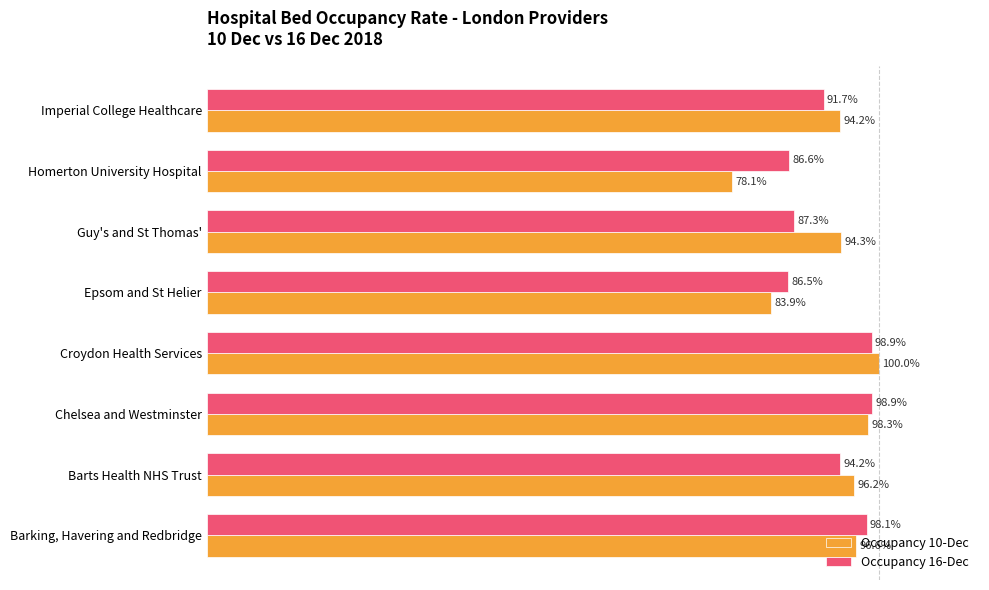

At which label does Occupancy 10-Dec reach its minimum?

Homerton University Hospital